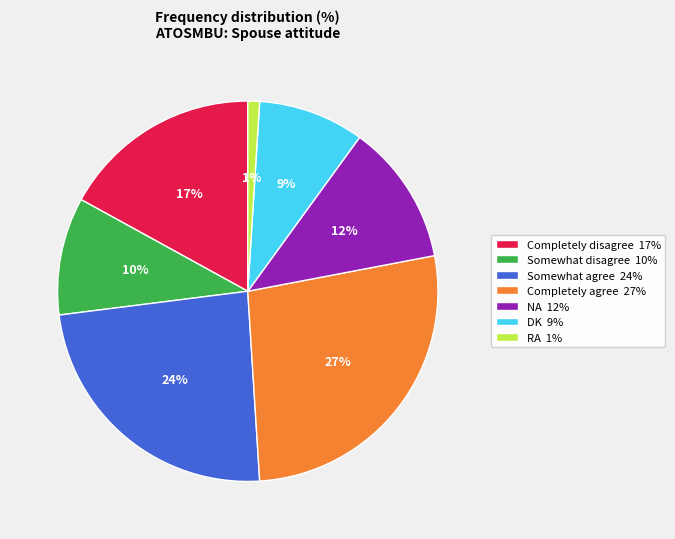

To the nearest percent, what is the average slice percentage?

14%